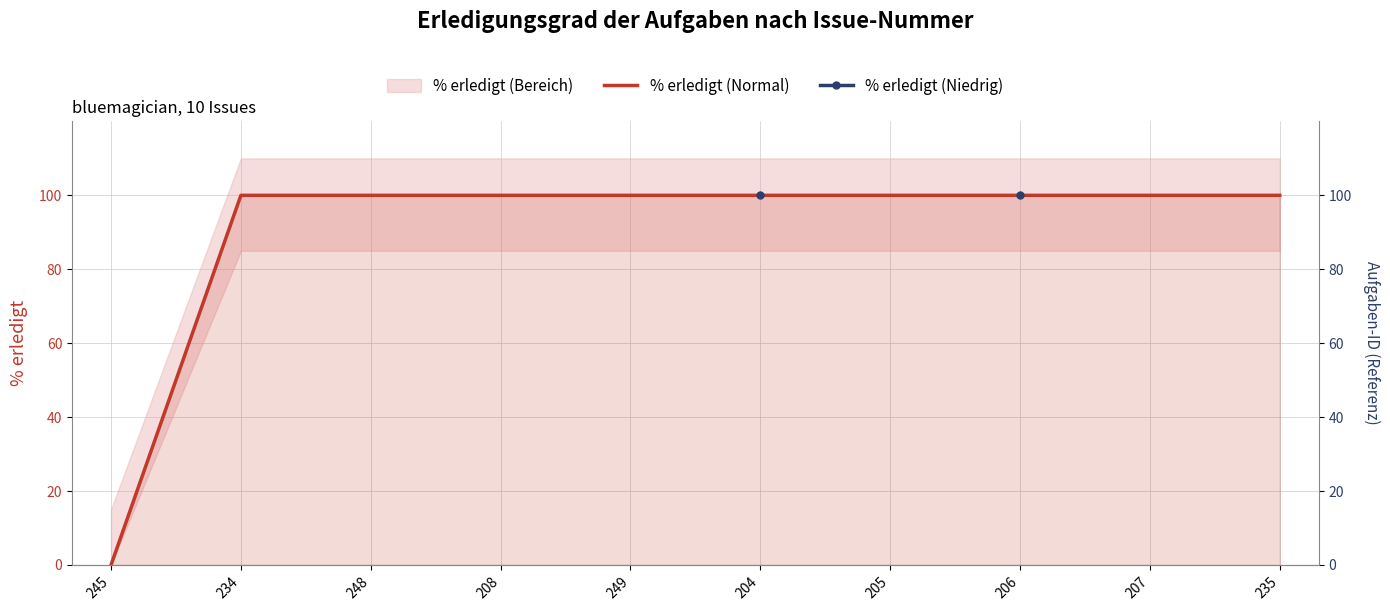

Between 204 and 206, which series saw the biggest shift?

% erledigt (Normal)